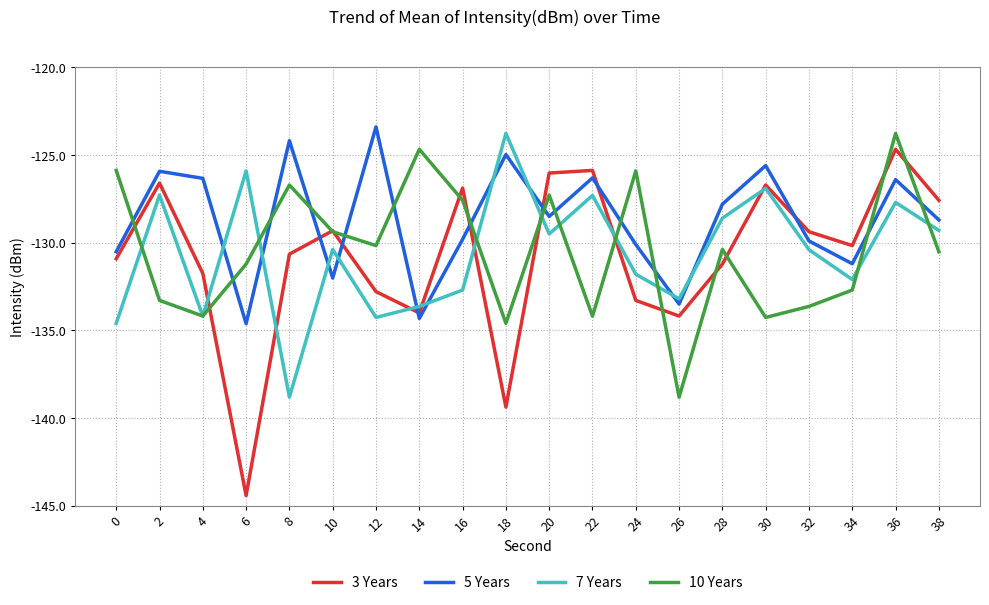

Is the value of 5 Years at 24 greater than the value of 7 Years at 16?

Yes